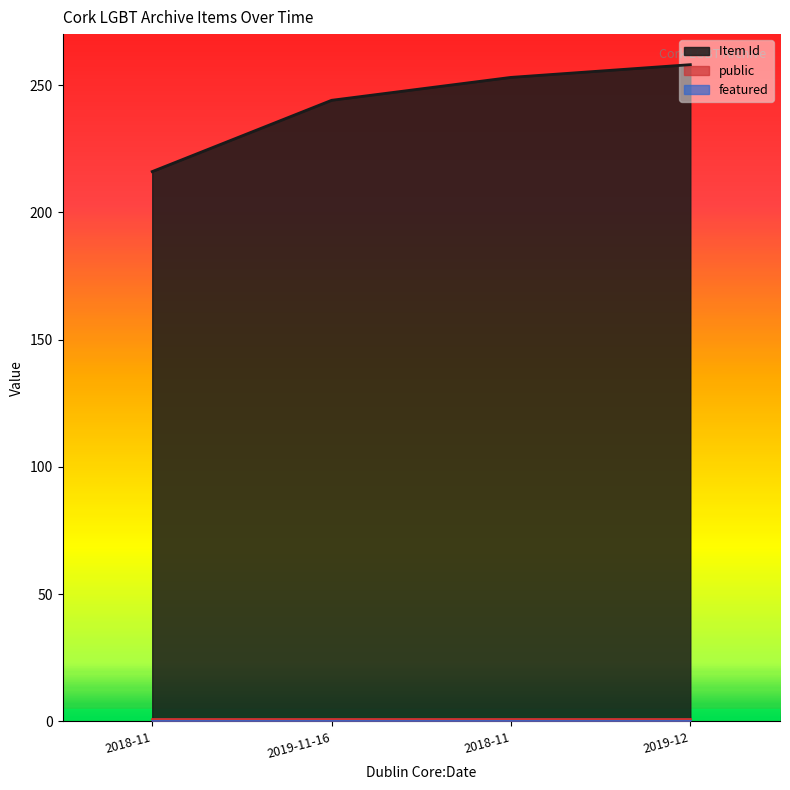

Between 2019-11-16 and 2018-11, which series saw the biggest shift?

Item Id